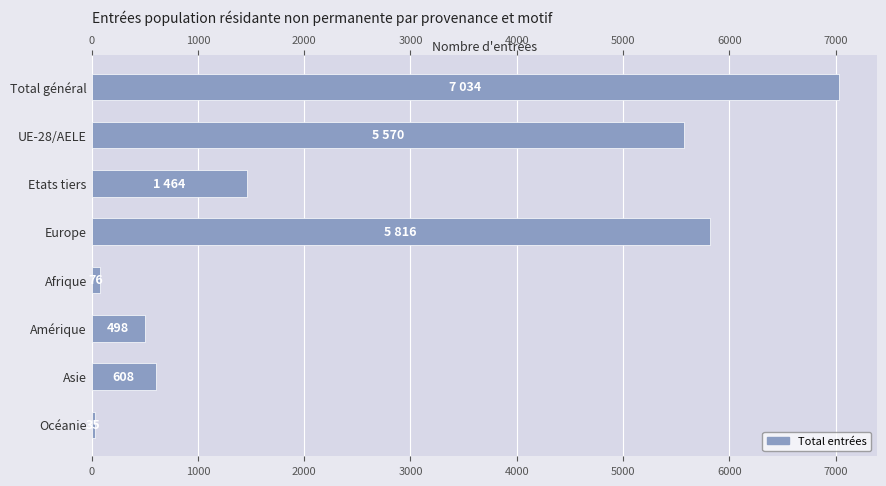

What is the value of the 8th bar from the left?

35